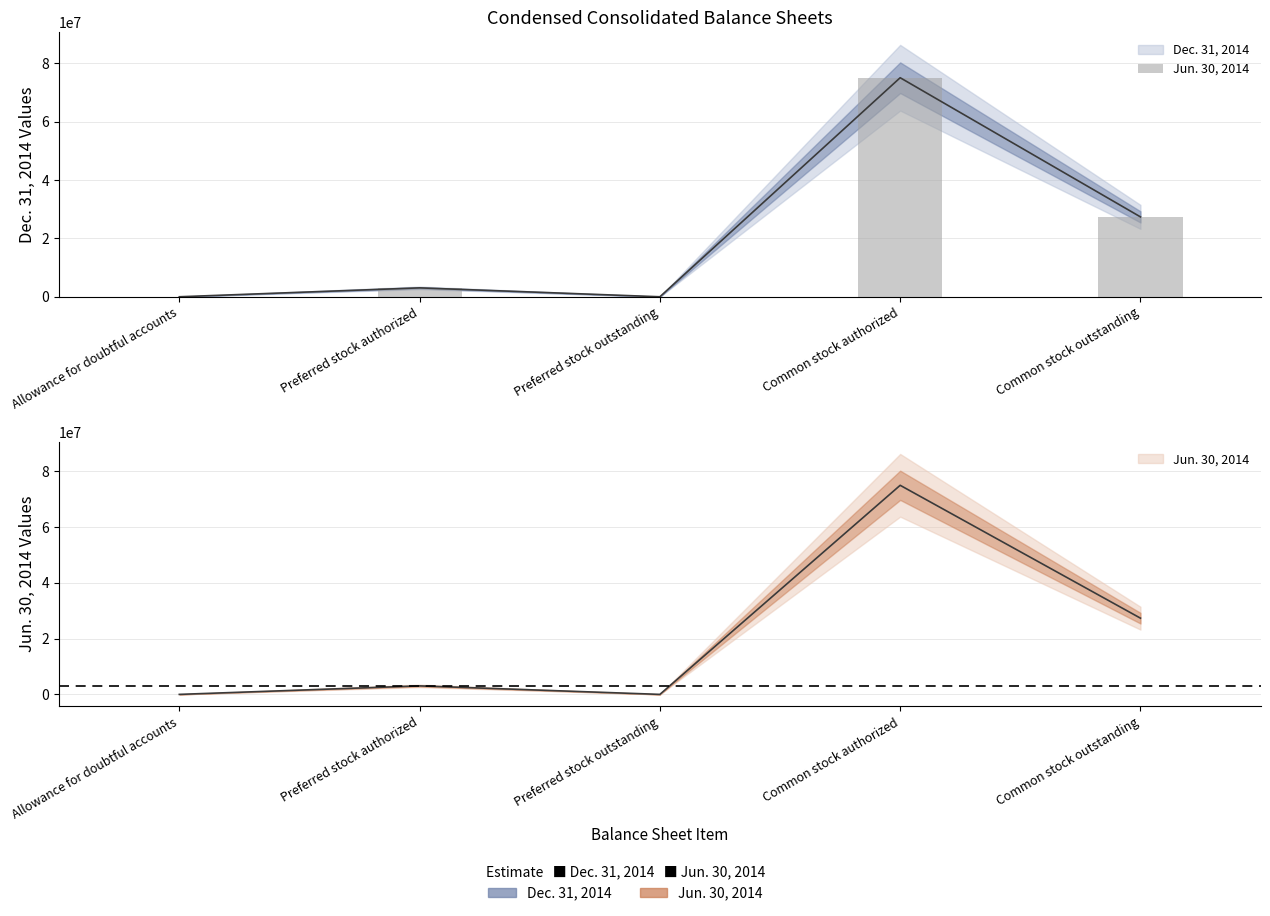

Which category has the lowest value across all series?

Preferred stock outstanding